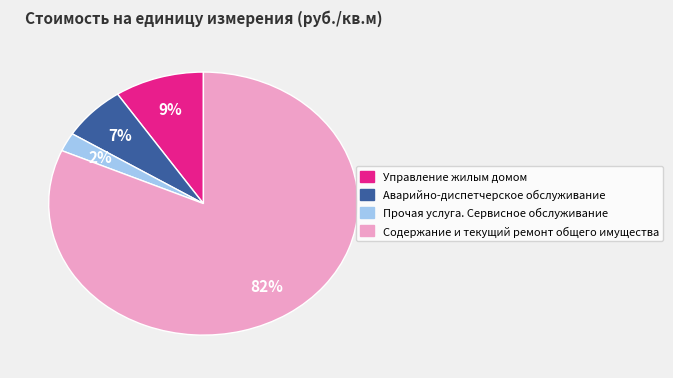

Is there a majority slice in this chart?

Yes